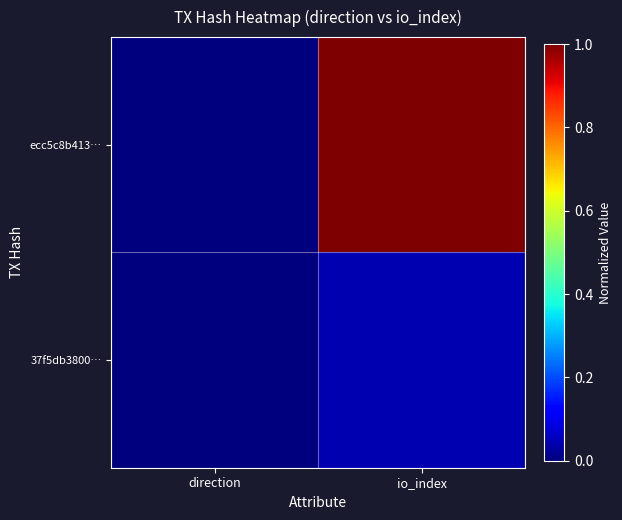

Which has a higher value, io_index or direction?

io_index